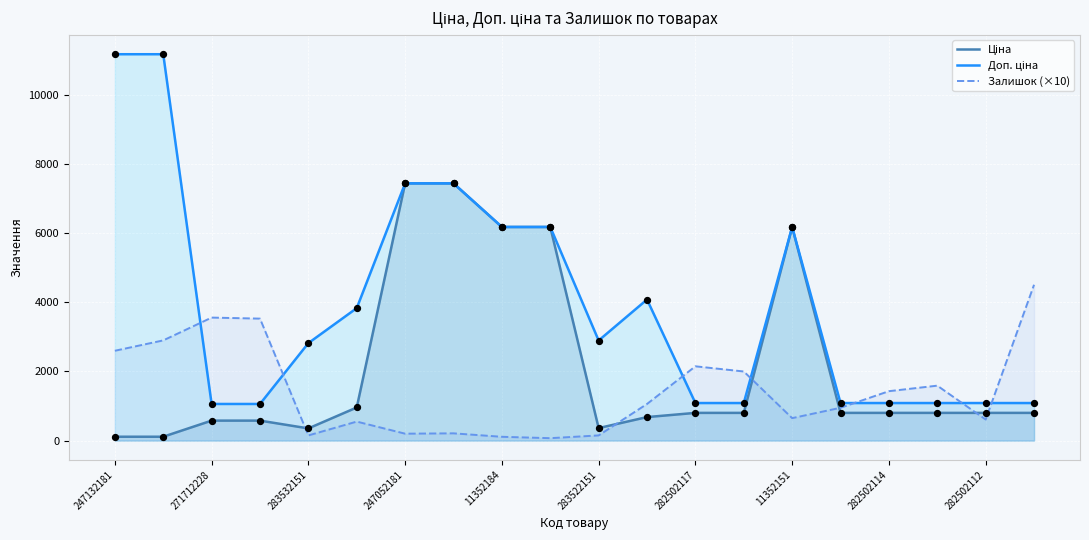

Which series has the largest Y range (max minus min)?

Доп. ціна